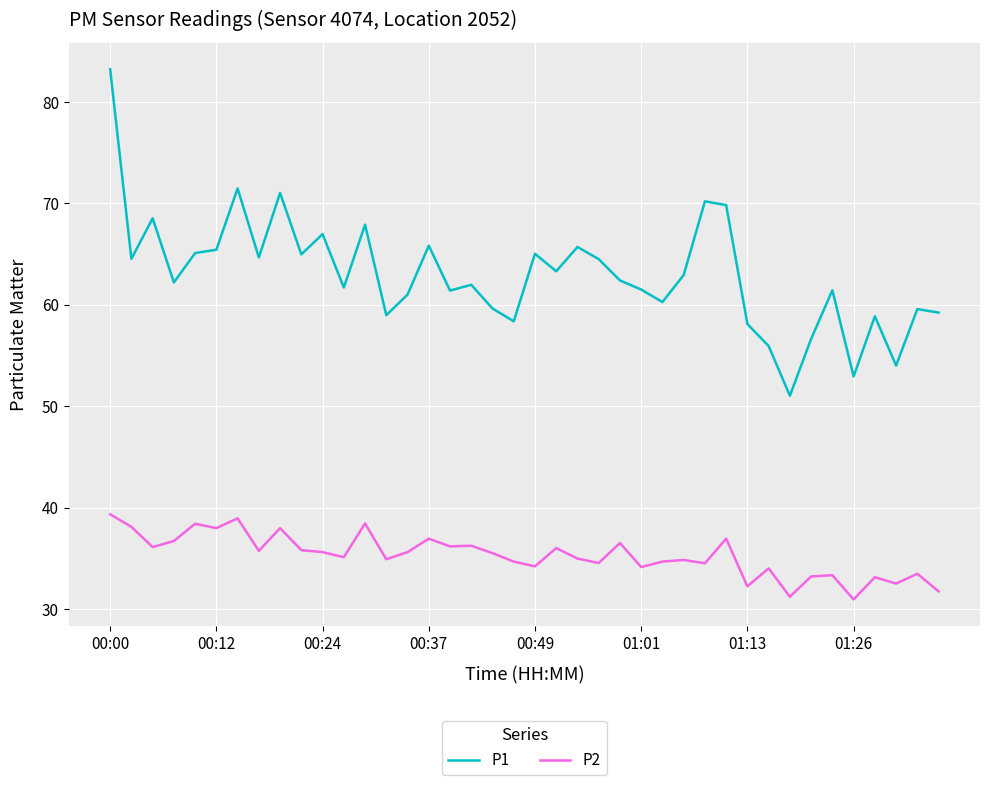

Which series has the largest range (max minus min)?

P1